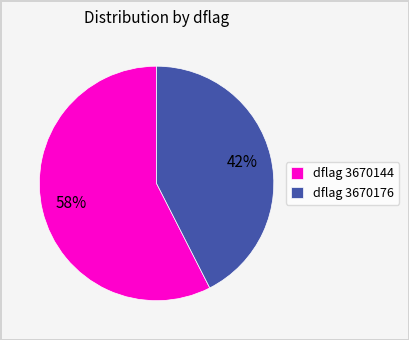

What is the majority slice?

dflag 3670144